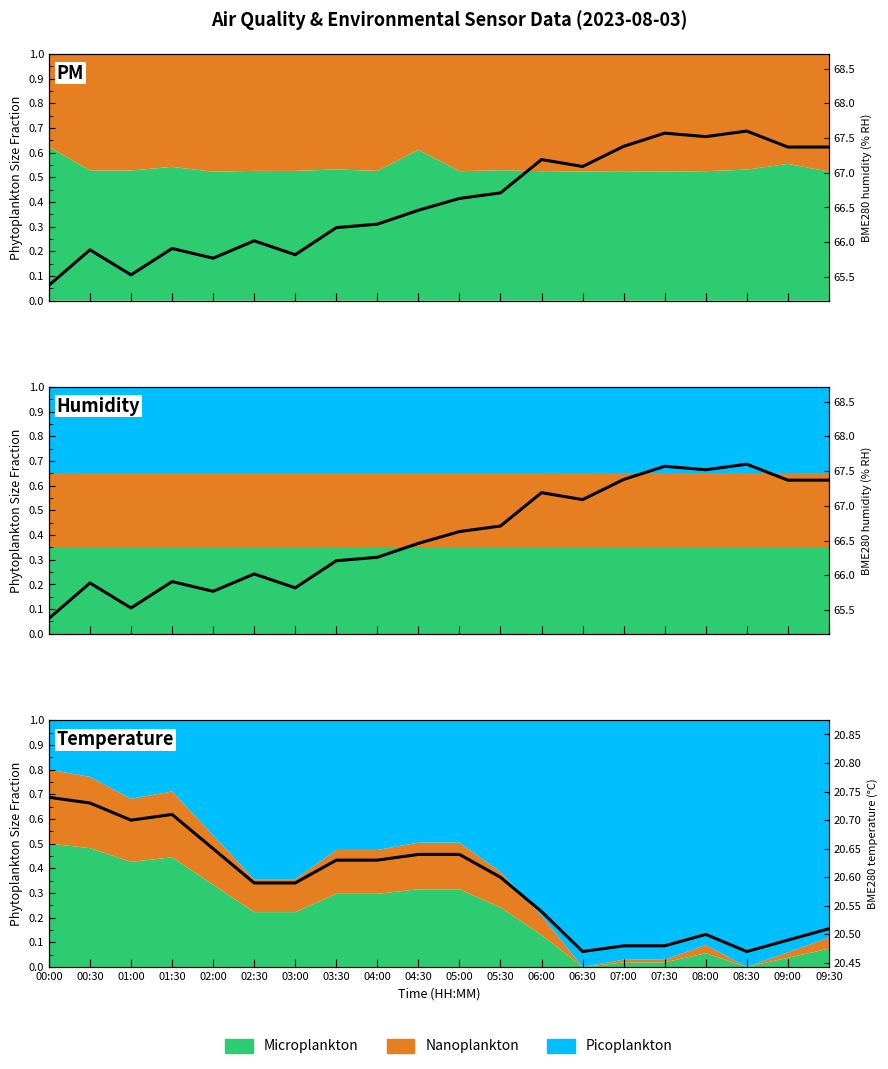

True or false: BME280_humidity and BME280_temperature intersect in this chart.

False